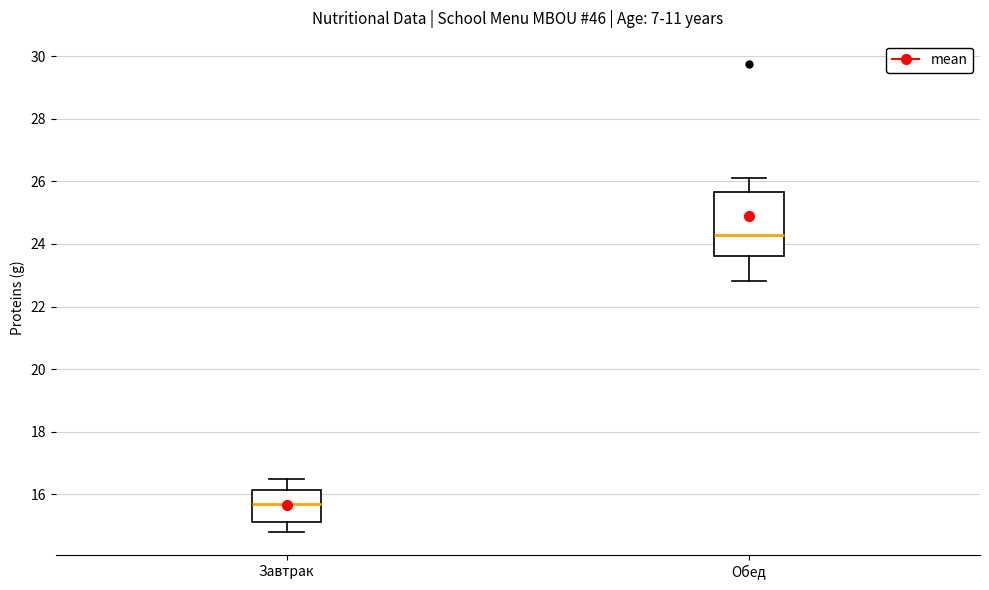

Reading left to right, read every box against the y-axis: the position of its median line, the range the box covers, and the ends of its whiskers. The values are not printed on the chart, so give them approximately, as read against the axis.

Завтрак: median 15.8, box 15.2 to 16.2, whiskers 14.8 to 16.6
Обед: median 24.4, box 23.6 to 25.6, whiskers 22.8 to 26.2